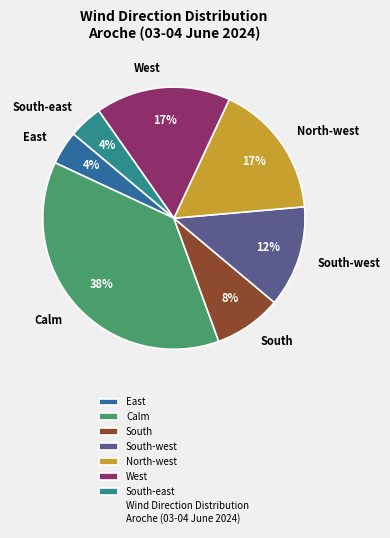

Combined, do East and North-west account for over 50%?

No